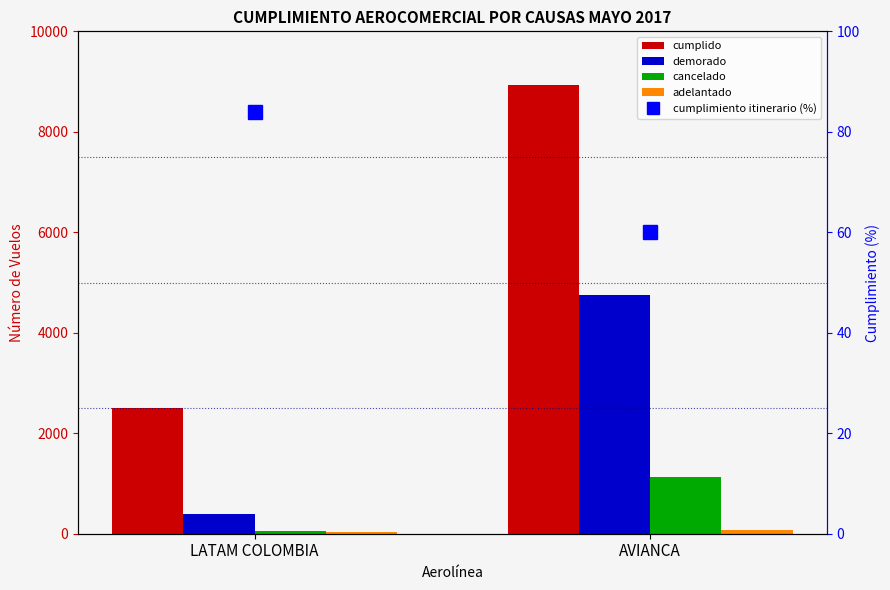

What are all the series names shown in the legend?

cumplido, demorado, cancelado, adelantado, cumplimiento itinerario (%)